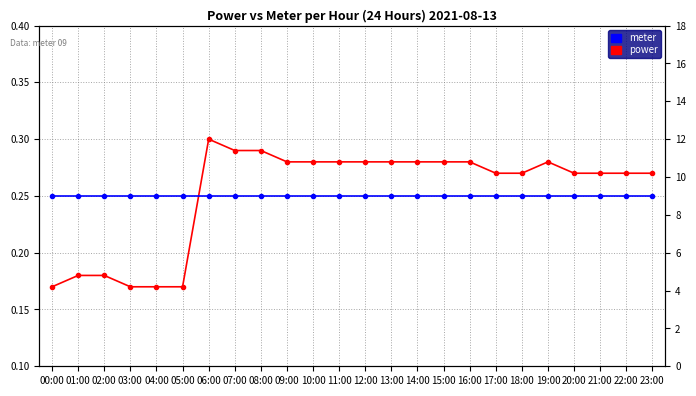

Does the chart display data point markers on the line(s)?

Yes